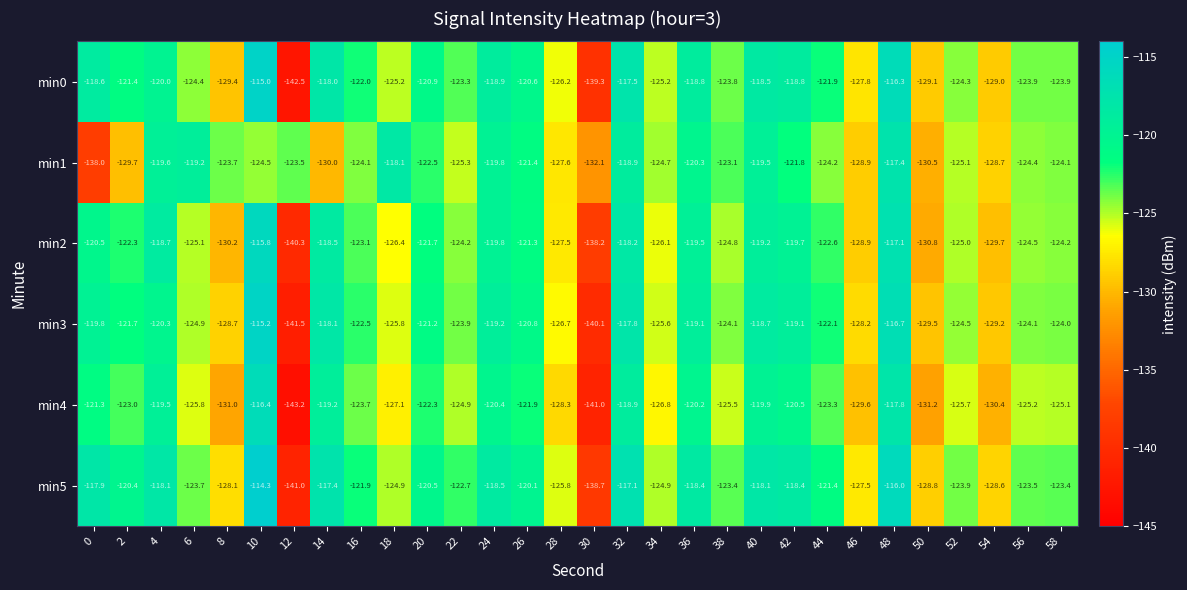

Which series has the largest range (max minus min)?

min0